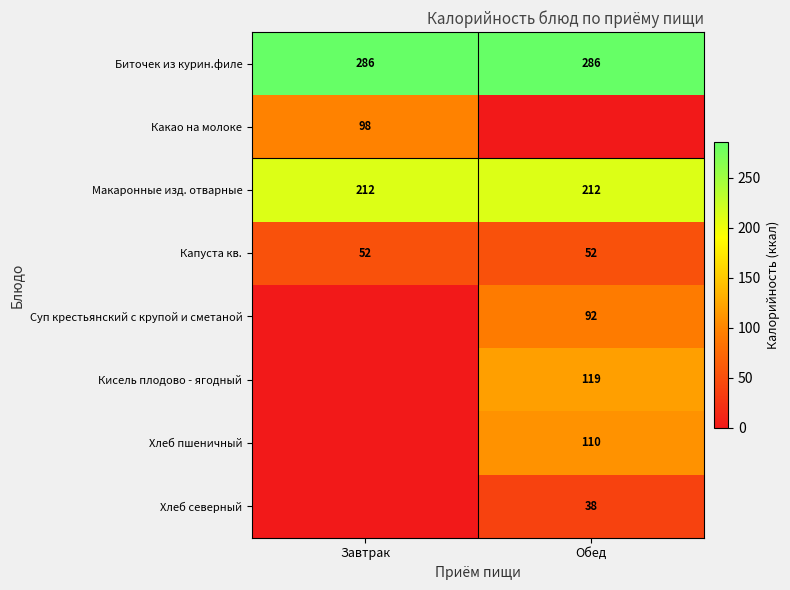

What is the sum of the Капуста кв. values at Обед and Завтрак?

104